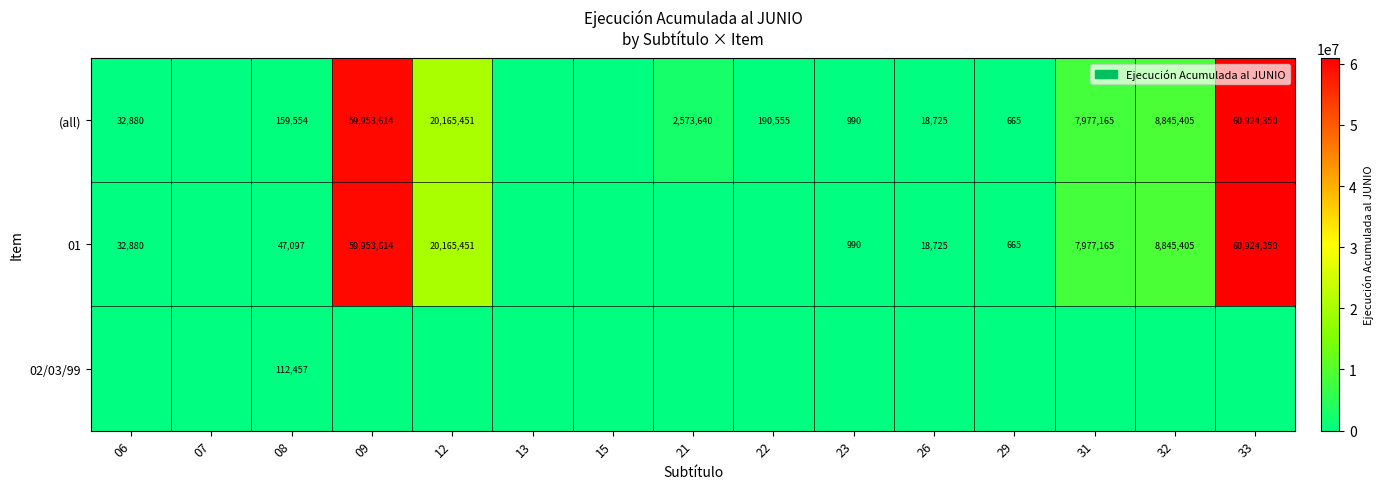

Is it true that (all) equals 3691819 at 32?

False